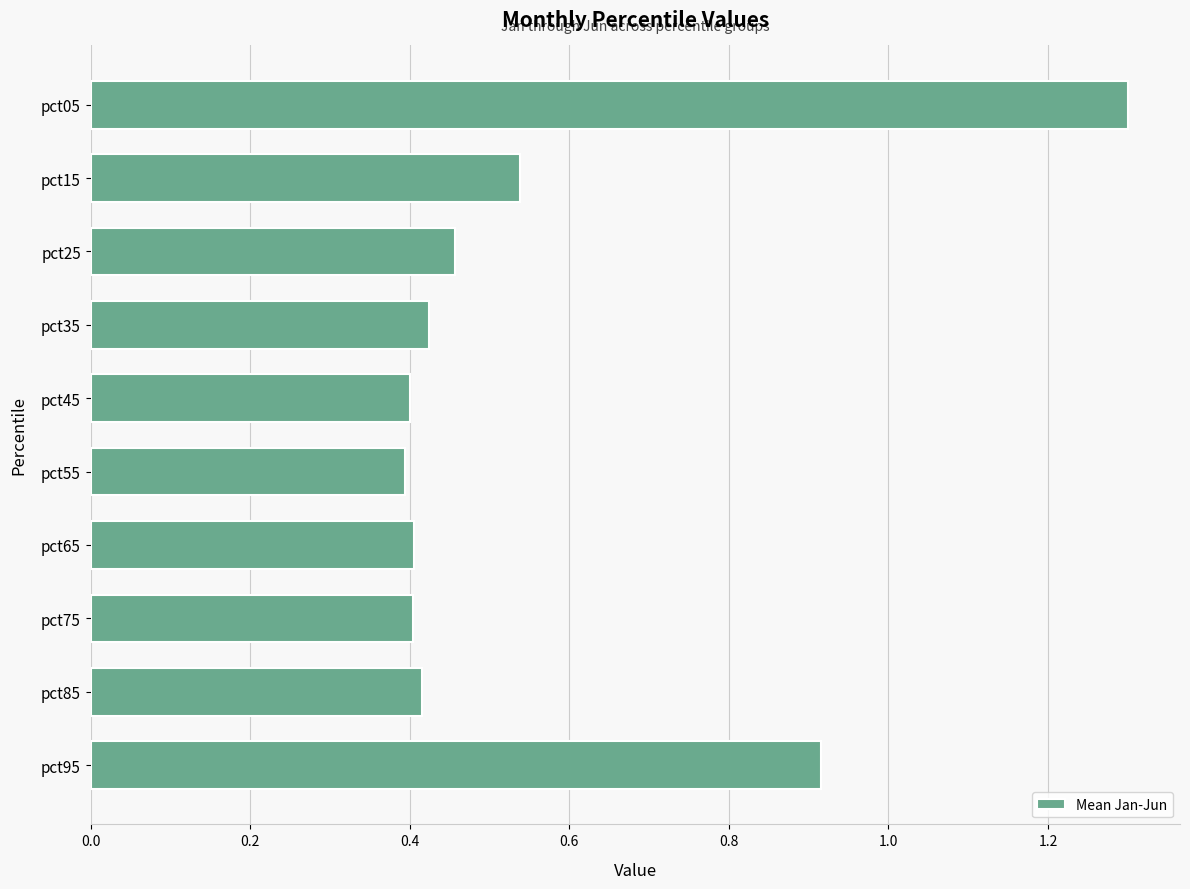

What is the sum of the values at pct95 and pct75?

1.3